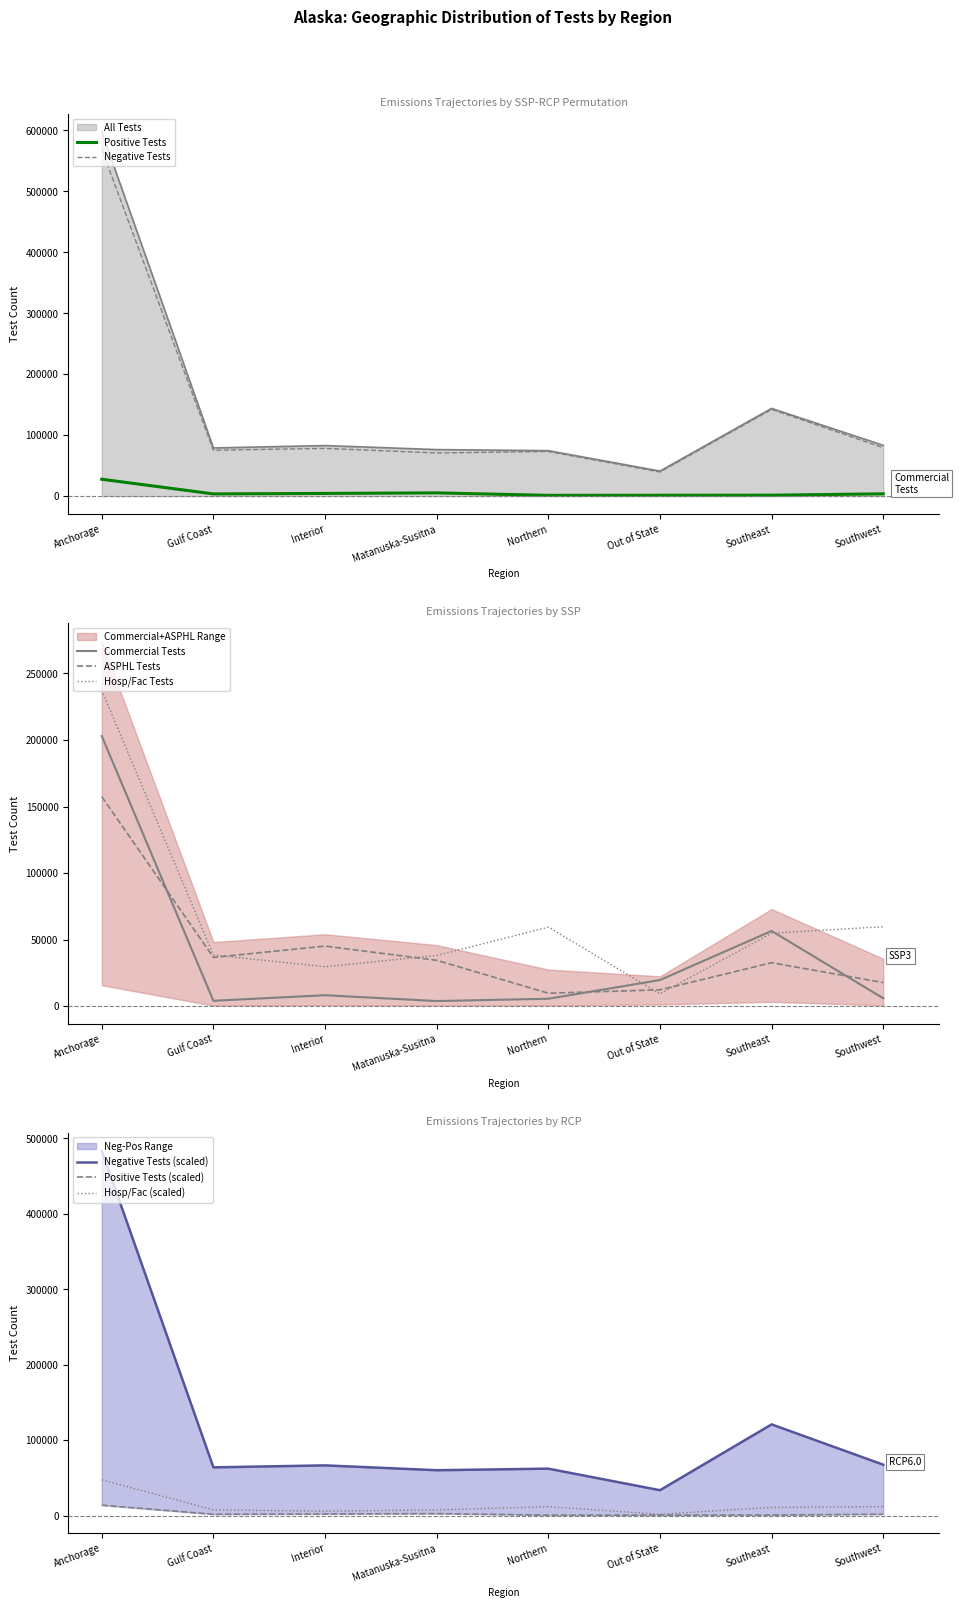

What is the highest value of the Hosp/Fac Tests series?

237247